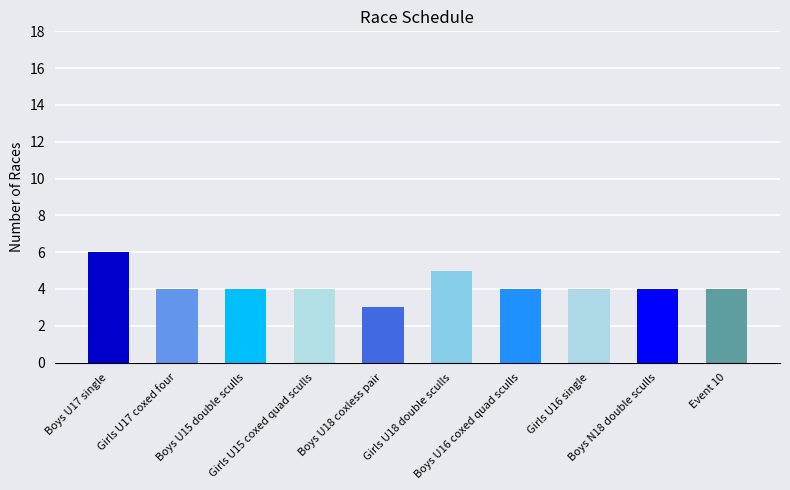

How many data points in heat are above 4?

2